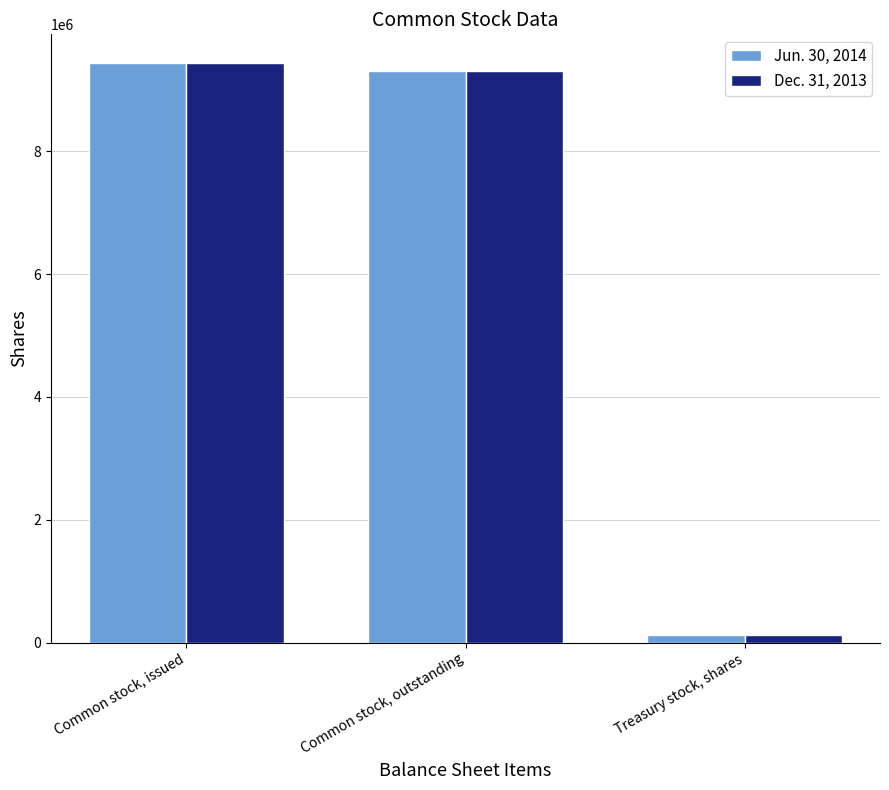

Which category has the lowest value in the Dec. 31, 2013 series?

Treasury stock, shares